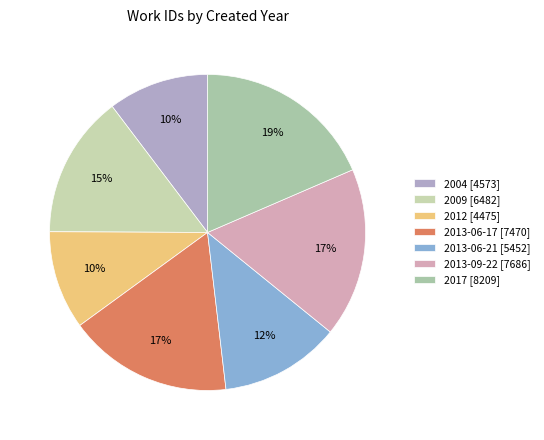

What is the largest slice in the pie chart?

2017